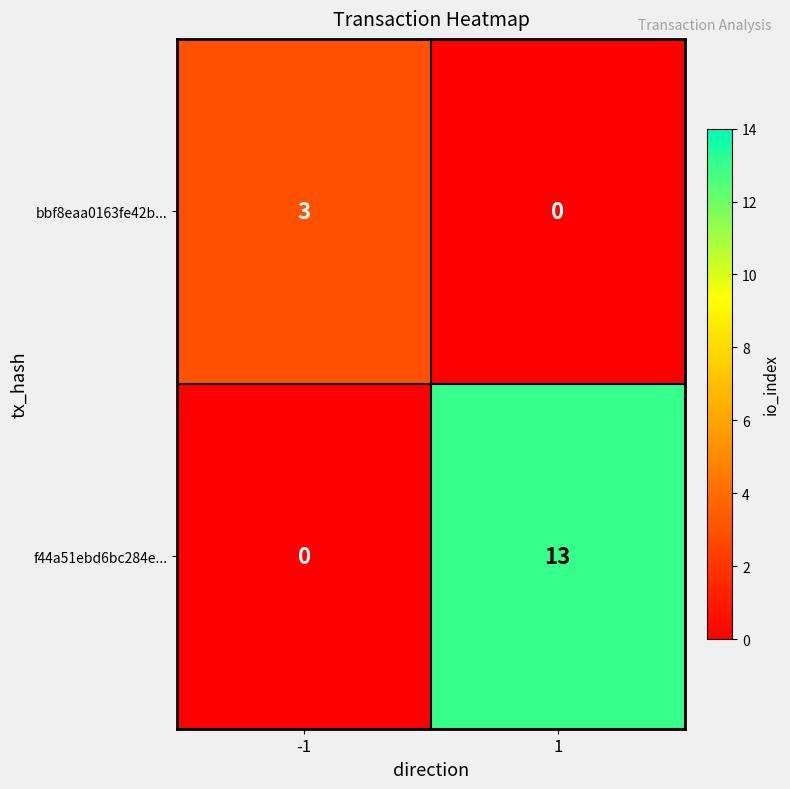

What is the total value across all series at -1?

3